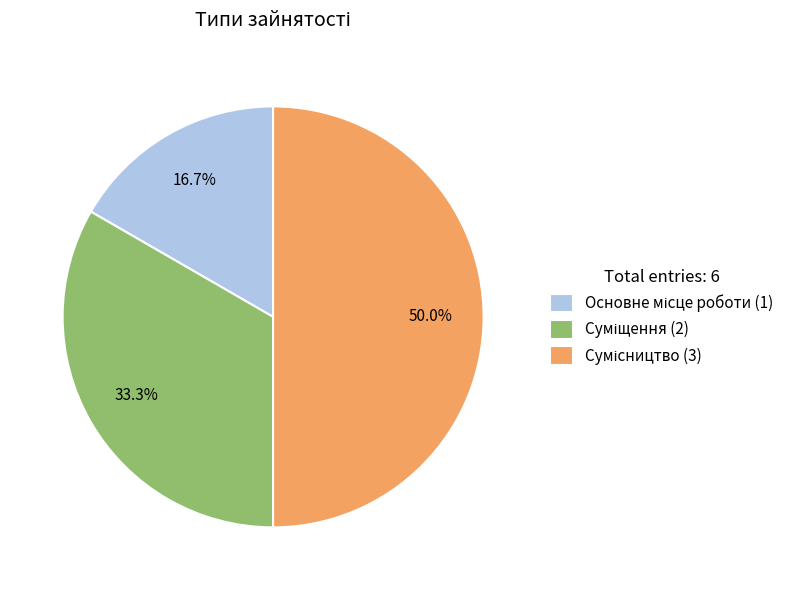

Which slice is the largest?

Сумісництво